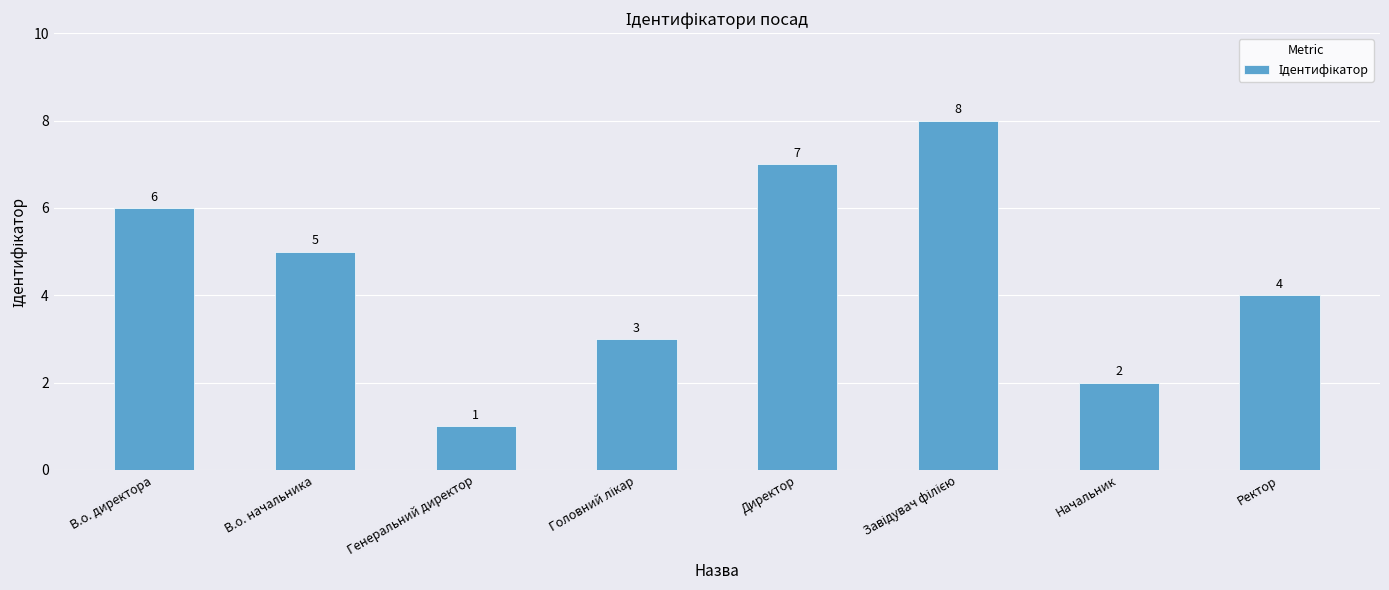

Is it true that the value at Директор is 7?

True